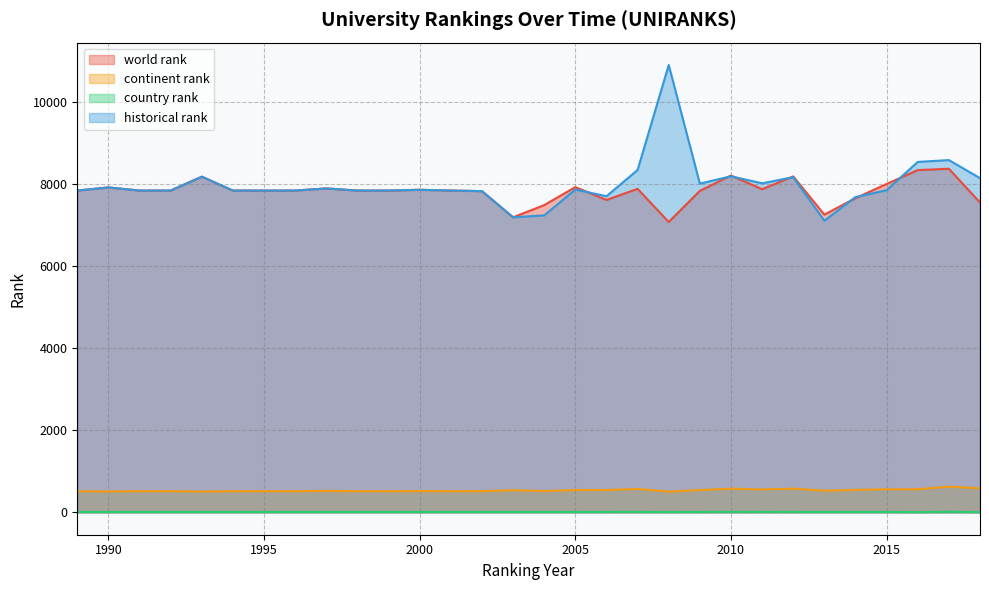

True or false: country rank and historical rank intersect in this chart.

False